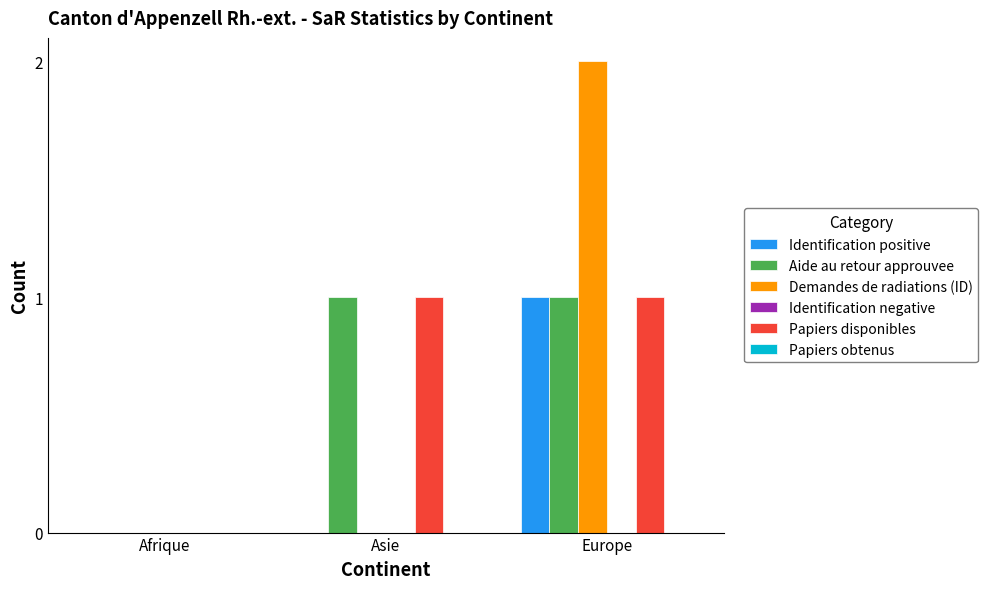

The value of Demandes de radiations (ID) at Afrique is 0. True or false?

True